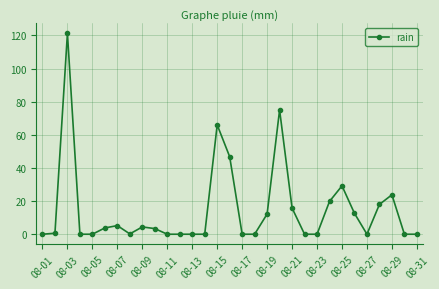

What is the value of the 10th point from the left?

3.4